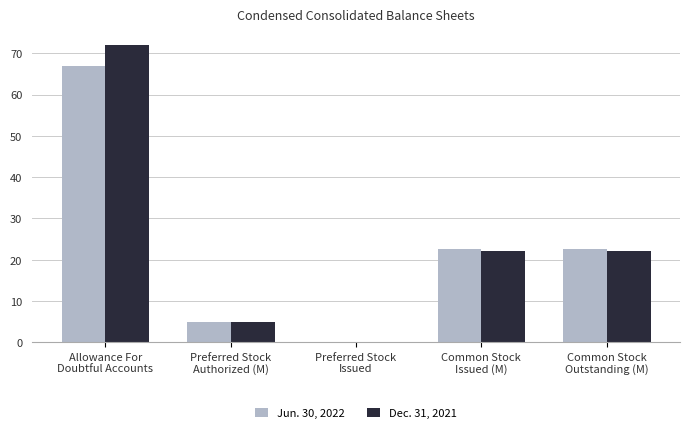

Reading left to right, list all the values displayed in this chart.

Jun. 30, 2022: Allowance For
Doubtful Accounts=67.0	Preferred Stock
Authorized (M)=5.0	Preferred Stock
Issued=0.0	Common Stock
Issued (M)=22.5	Common Stock
Outstanding (M)=22.5
Dec. 31, 2021: Allowance For
Doubtful Accounts=72.0	Preferred Stock
Authorized (M)=5.0	Preferred Stock
Issued=0.0	Common Stock
Issued (M)=22.1	Common Stock
Outstanding (M)=22.1